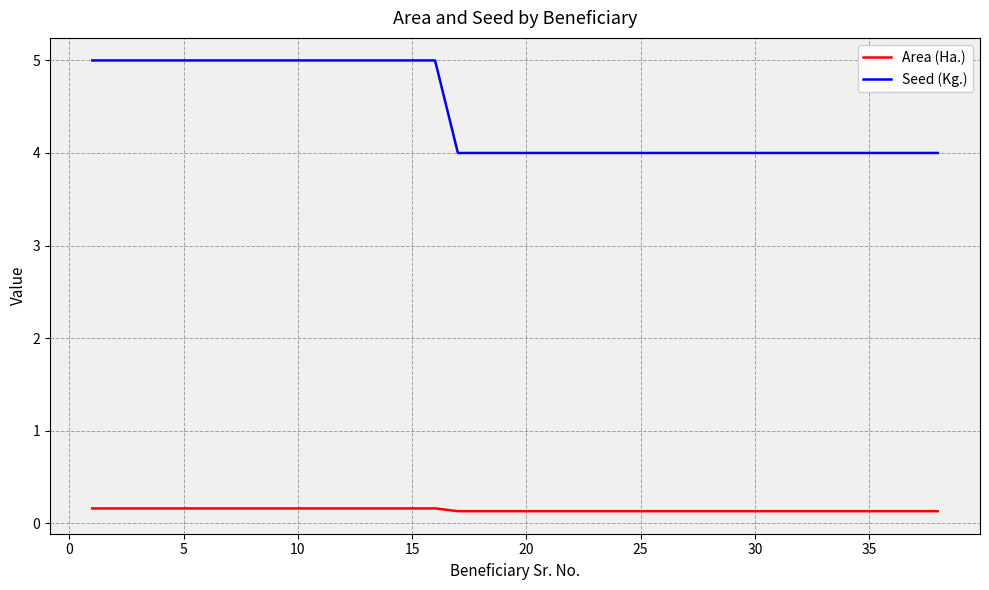

Rank the series by their maximum value, from lowest to highest.

Area (Ha.), Seed (Kg.)